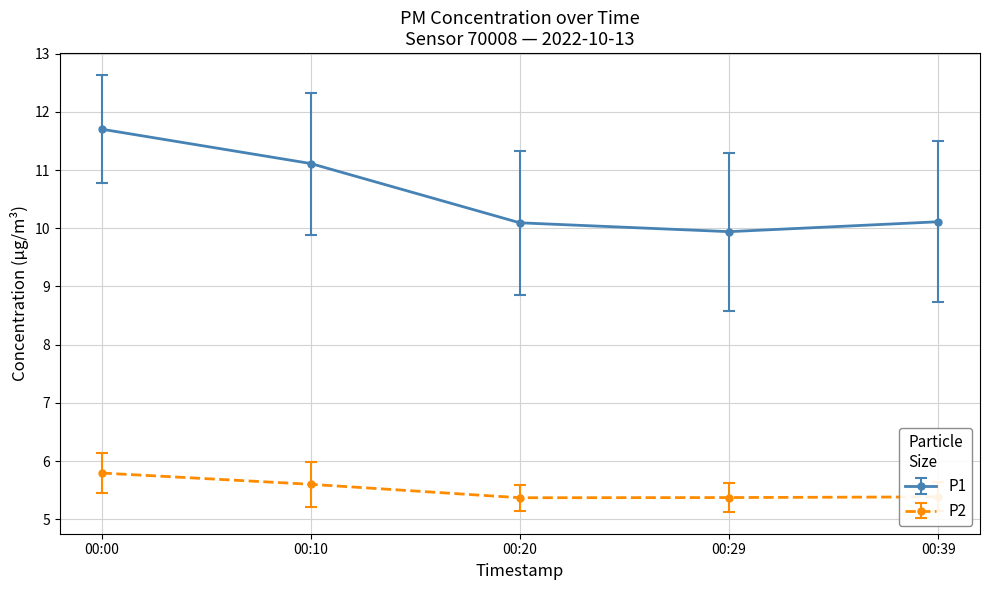

At which category is the sum across all series the highest?

00:00